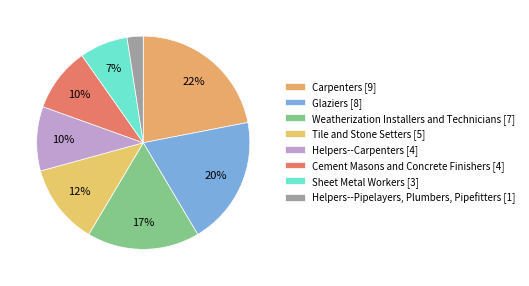

To the nearest percent, what percentage of the pie is Carpenters?

22%